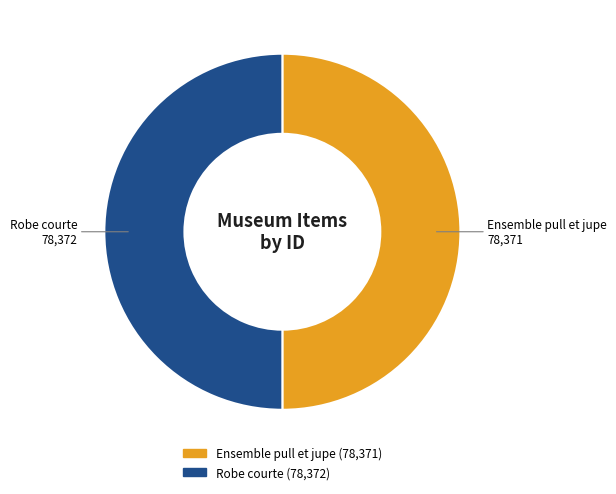

Approximately how many times larger is the value at Robe courte compared to Ensemble pull et jupe?

1.0